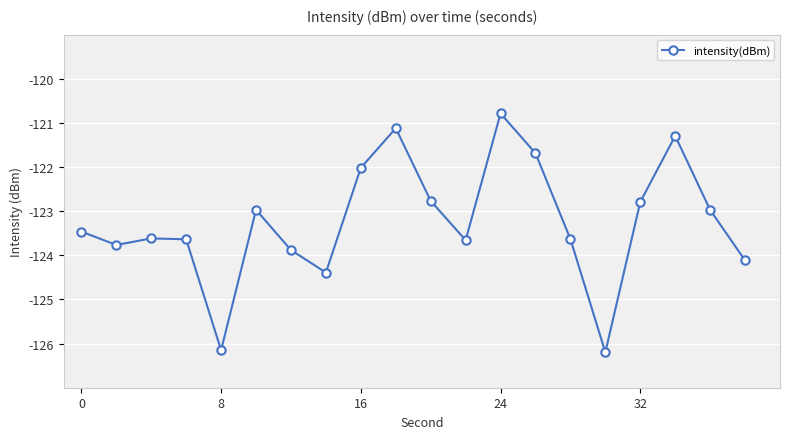

How many categories are shown in the chart?

20